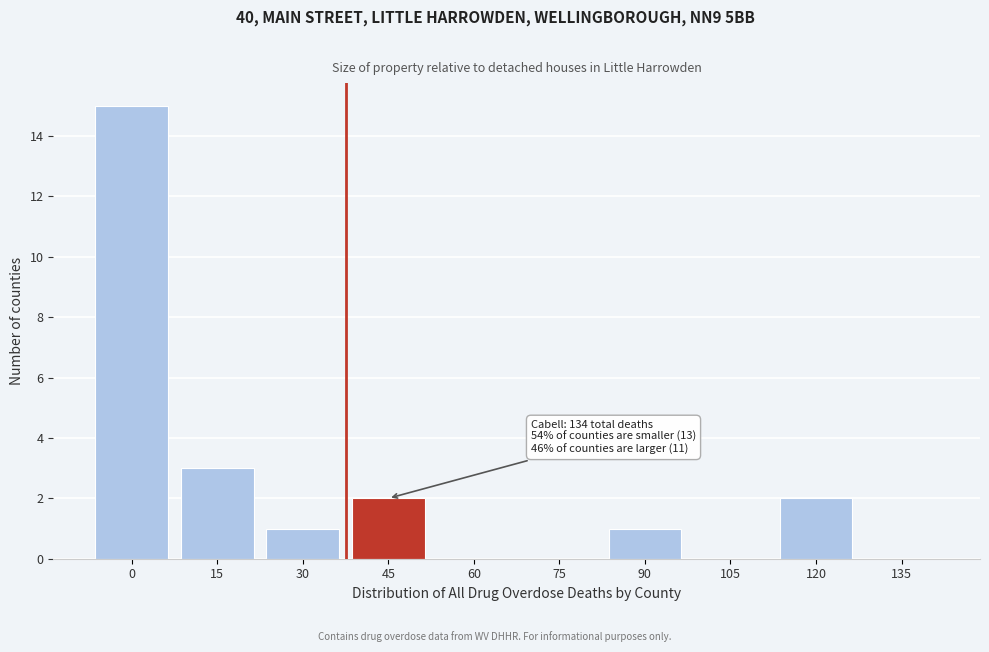

Reading right to left, extract all data points from this chart.

135=0	120=2	105=0	90=1	75=0	60=0	45=2	30=1	15=3	0=15